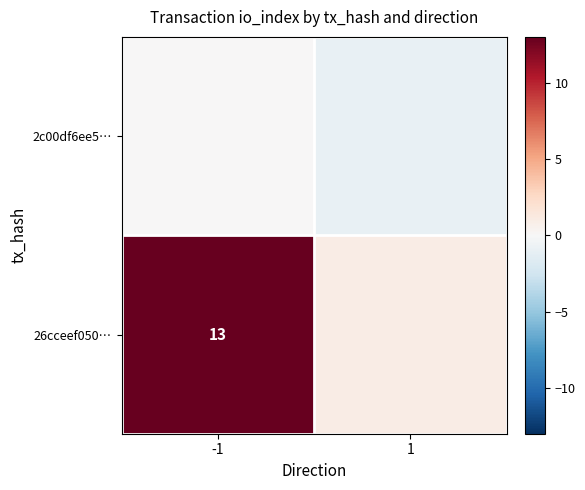

Is it true that 26cceef050… equals 13 at -1?

True